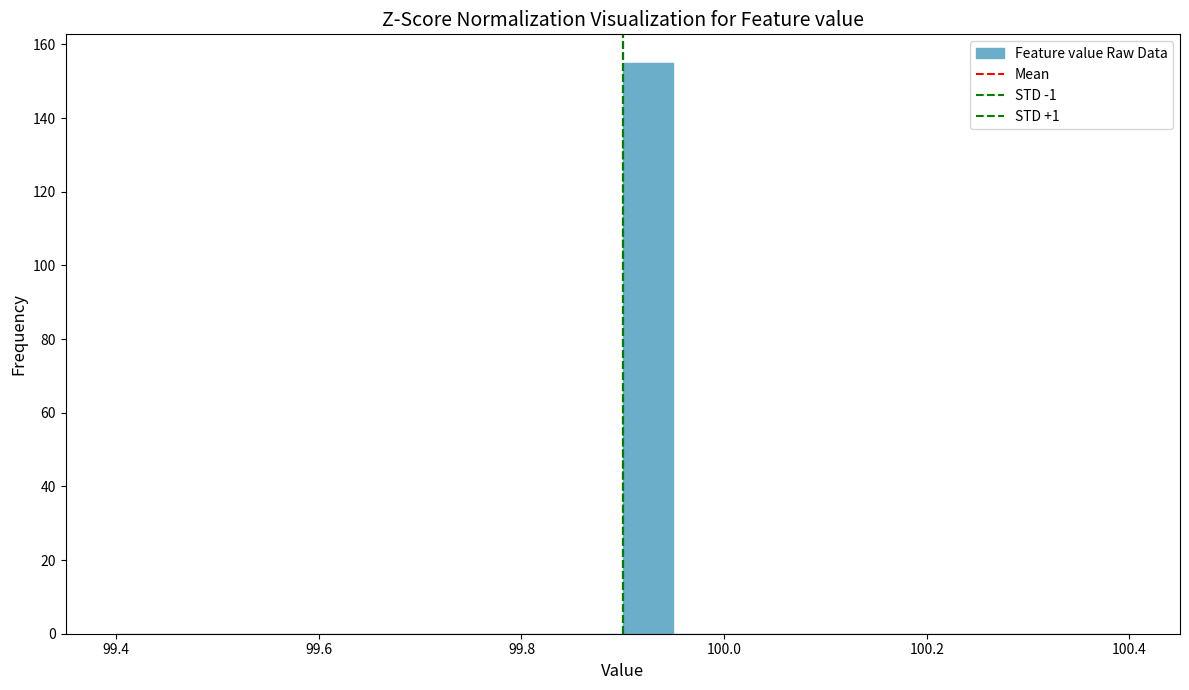

Around what value on the x-axis is the tallest bar? Give the approximate position of its centre, as read against the axis.

99.92